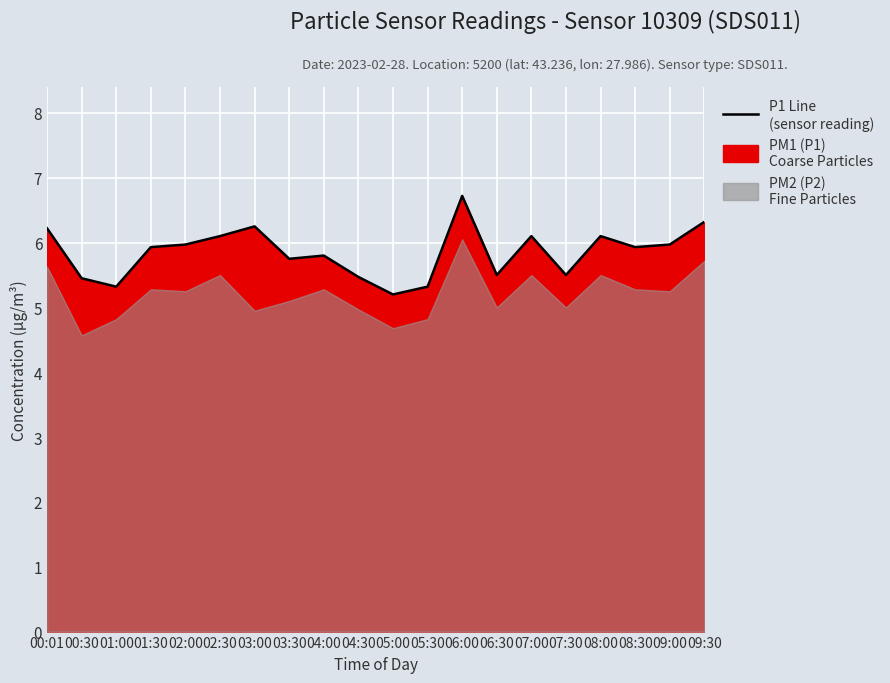

What is the smallest value displayed?

5.2